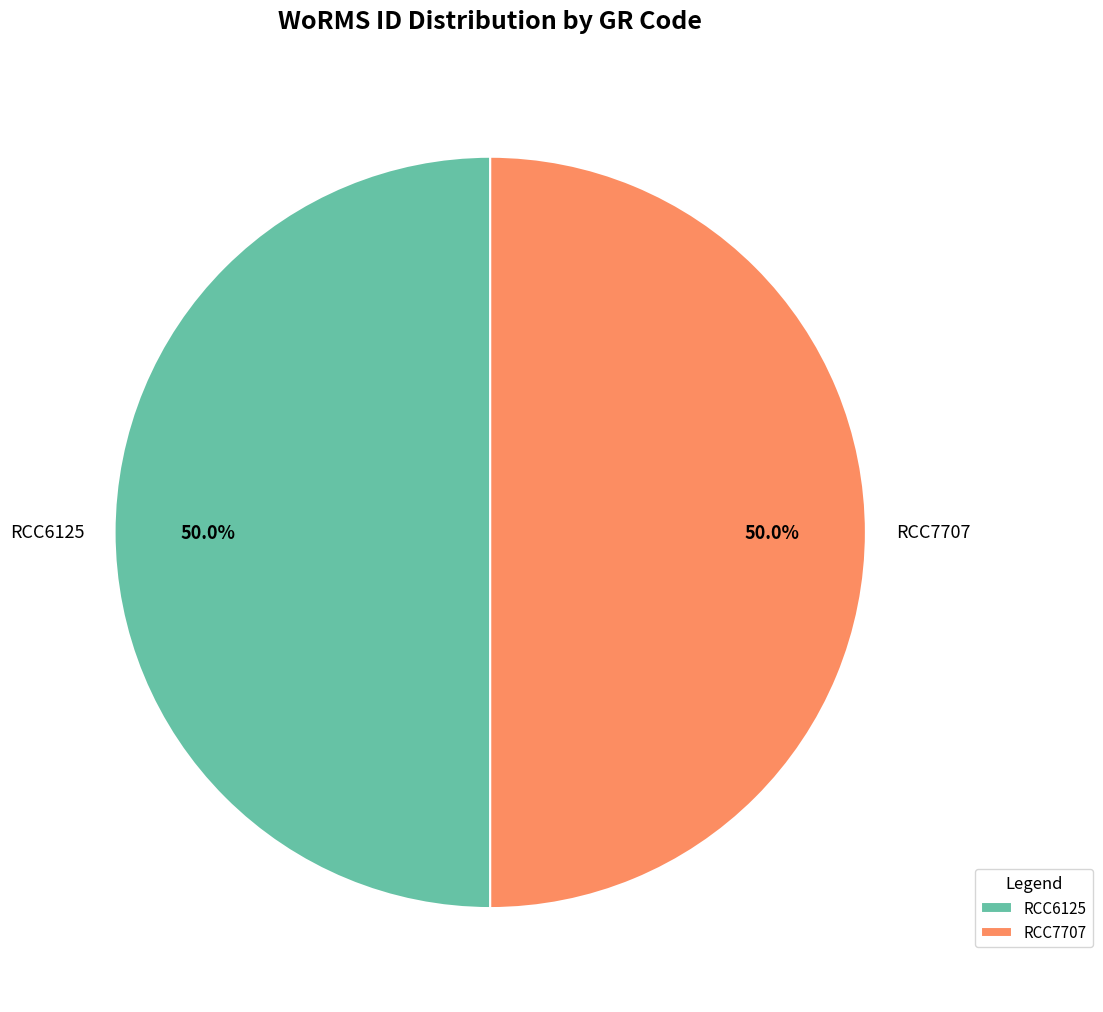

The RCC6125 slice represents 55% of the pie. True or false?

False